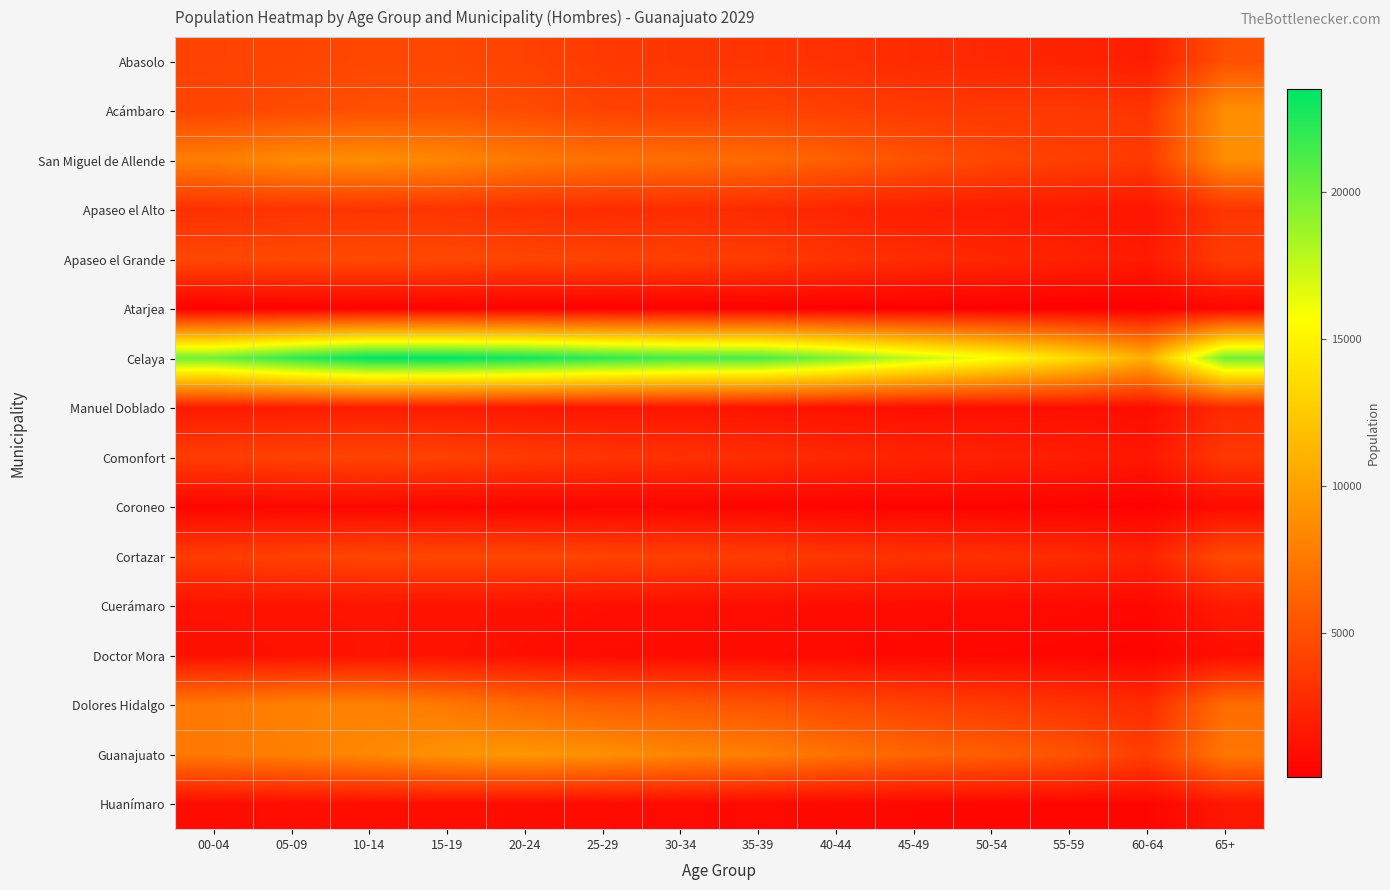

Which has a higher value, 40-44 or 50-54?

40-44